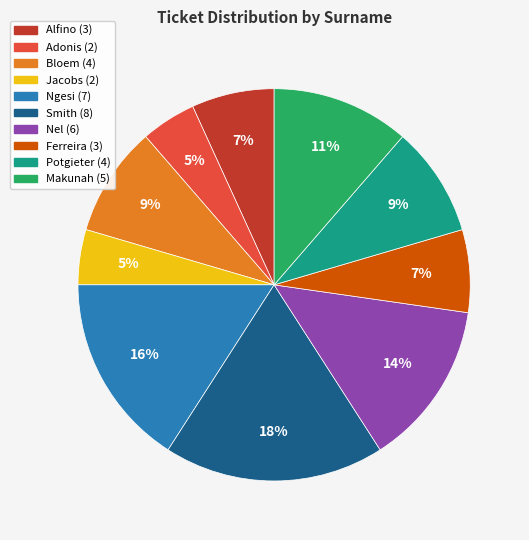

Combined, do Smith and Alfino account for over 50%?

No